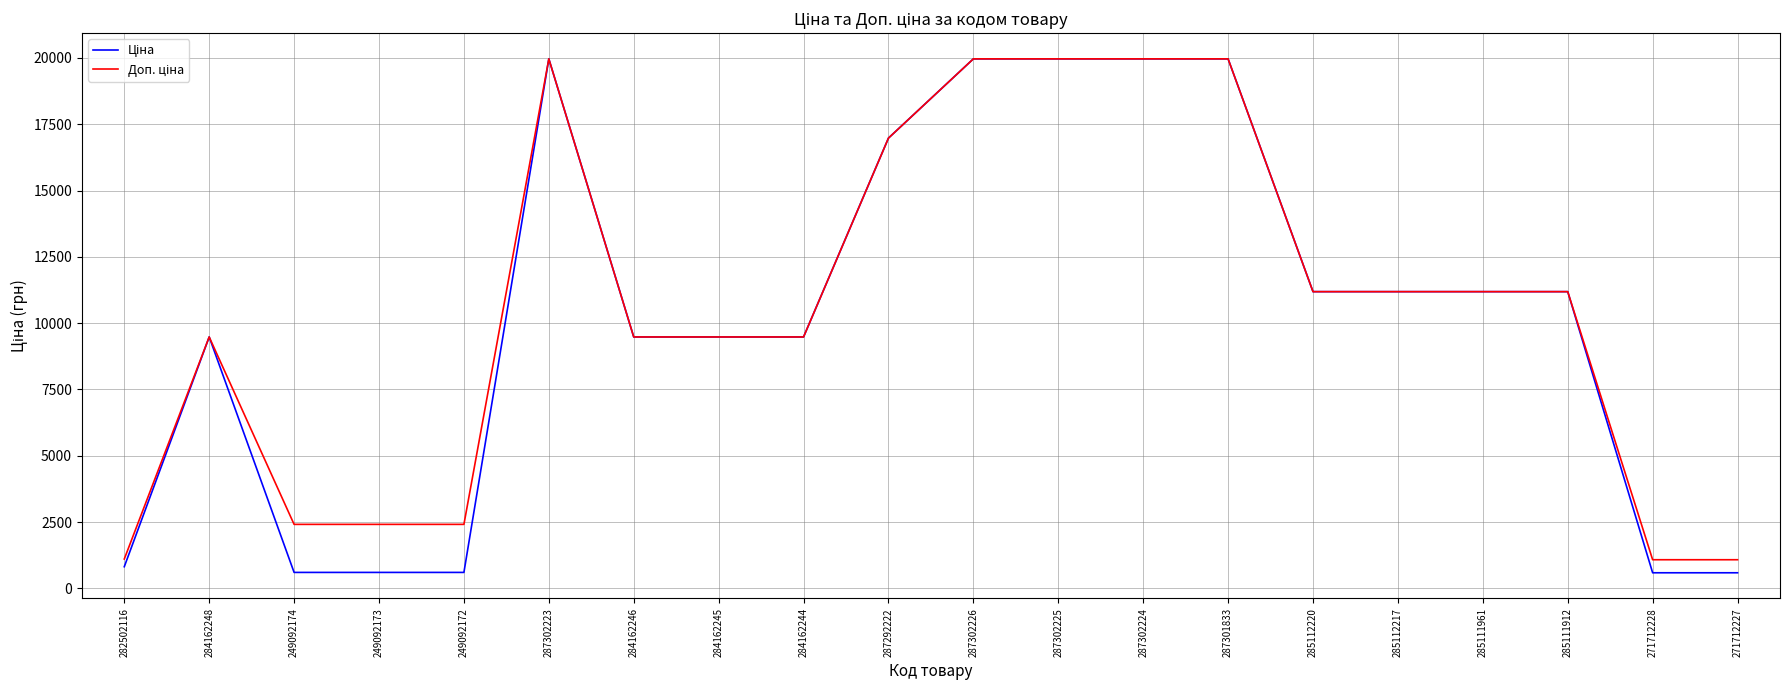

Does the chart have visible grid lines?

Yes